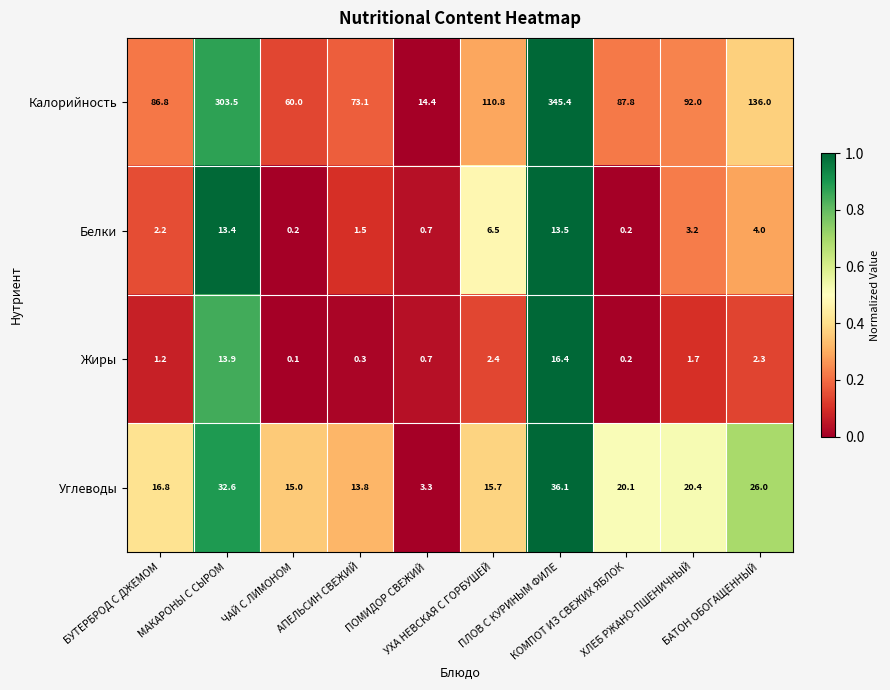

What is the total value across all series at ХЛЕБ РЖАНО-ПШЕНИЧНЫЙ?

117.3